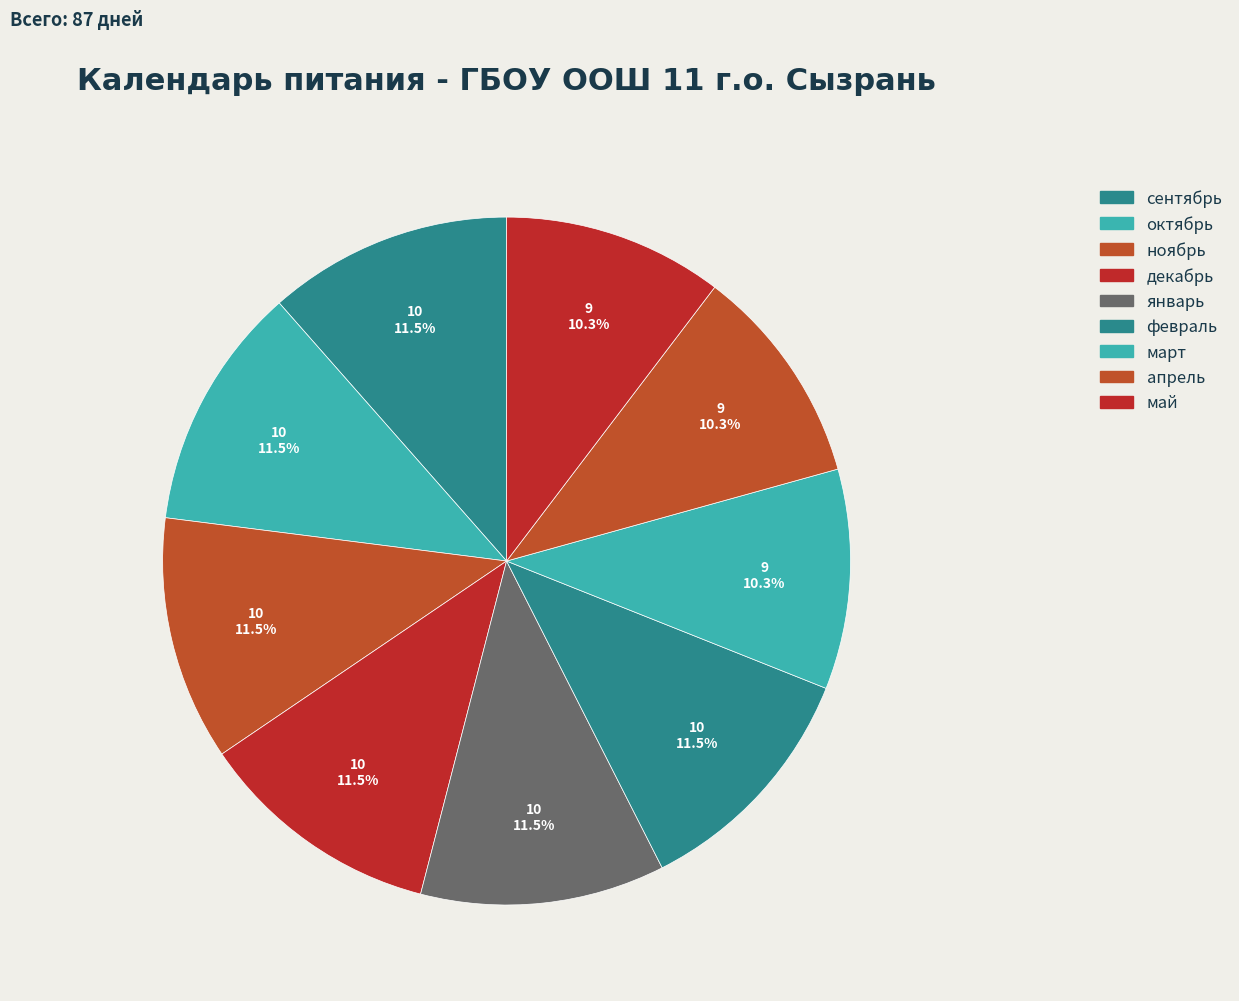

To the nearest percent, what is the combined percentage of март and апрель?

21%